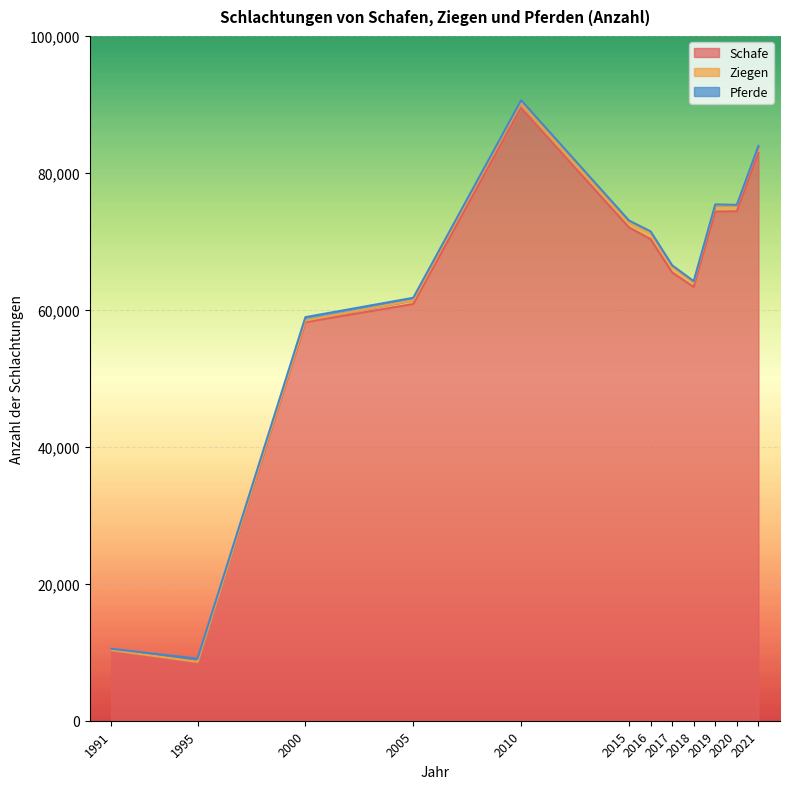

Rank the categories by Schafe value from lowest to highest.

1995, 1991, 2000, 2005, 2018, 2017, 2016, 2015, 2019, 2020, 2021, 2010